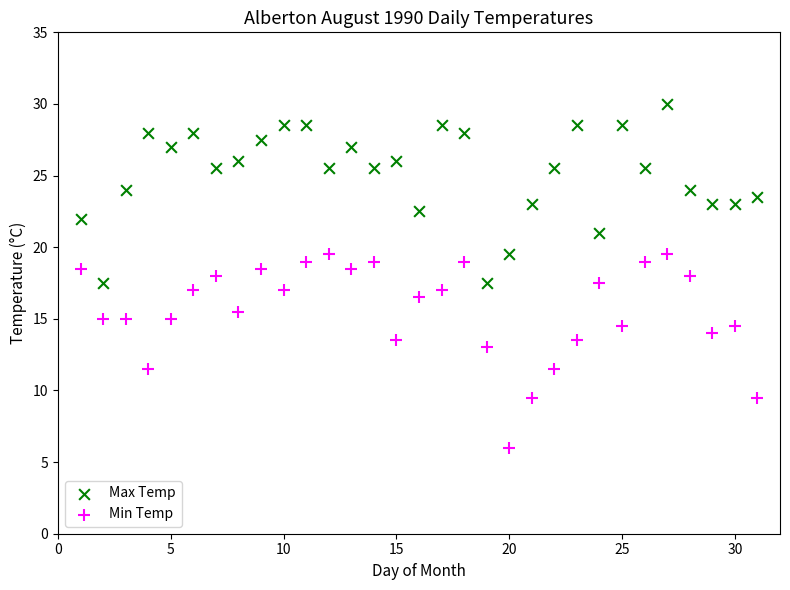

Across all data points, what is the range of X values (max minus min)?

30.0